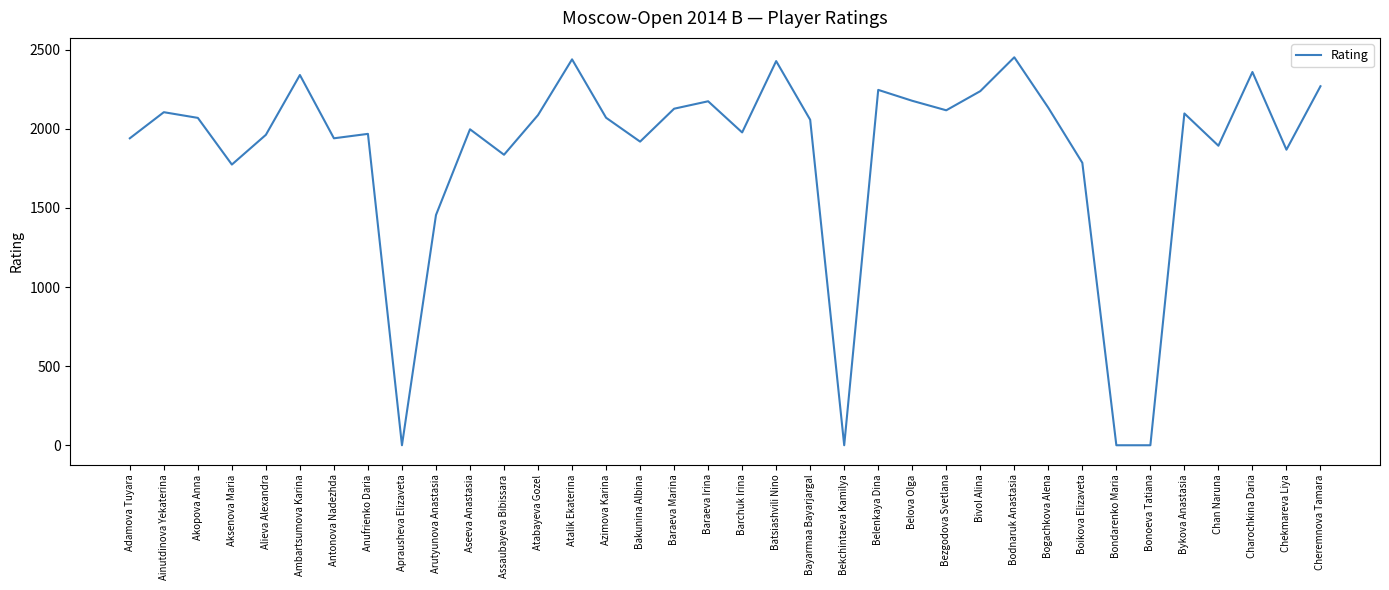

The chart shows a value of 1327 at Bezgodova Svetlana. True or false?

False